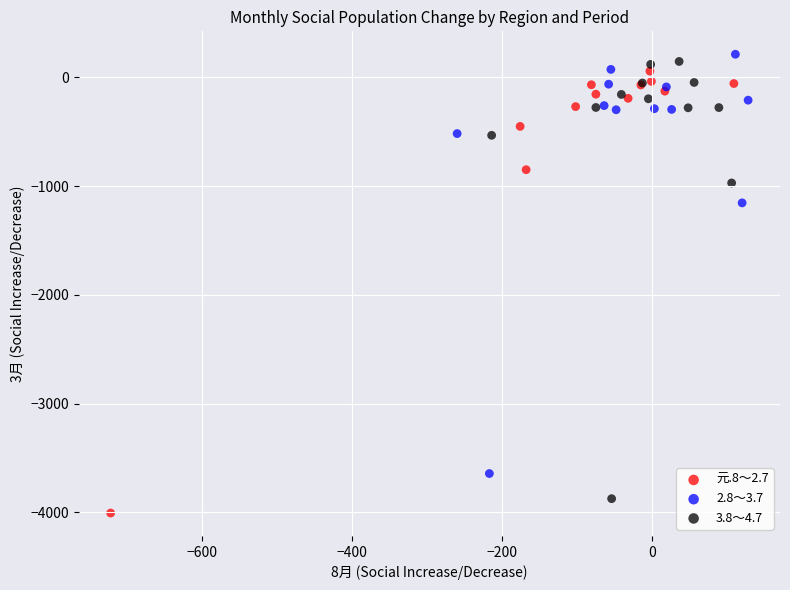

What are all the series names shown in the legend?

元.8～2.7, 2.8～3.7, 3.8～4.7